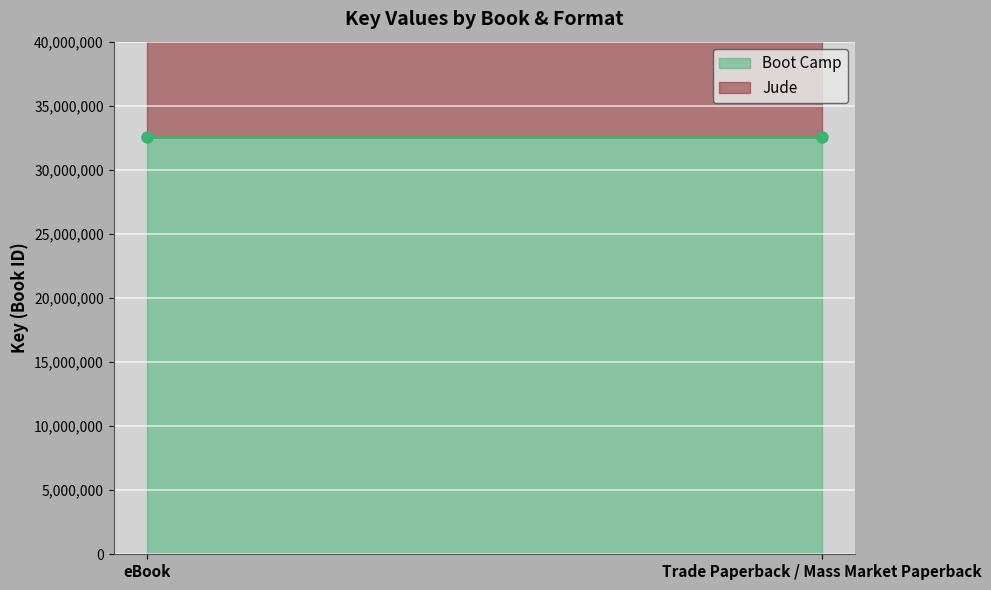

Where is Boot Camp nearest to the value 32563824?

eBook